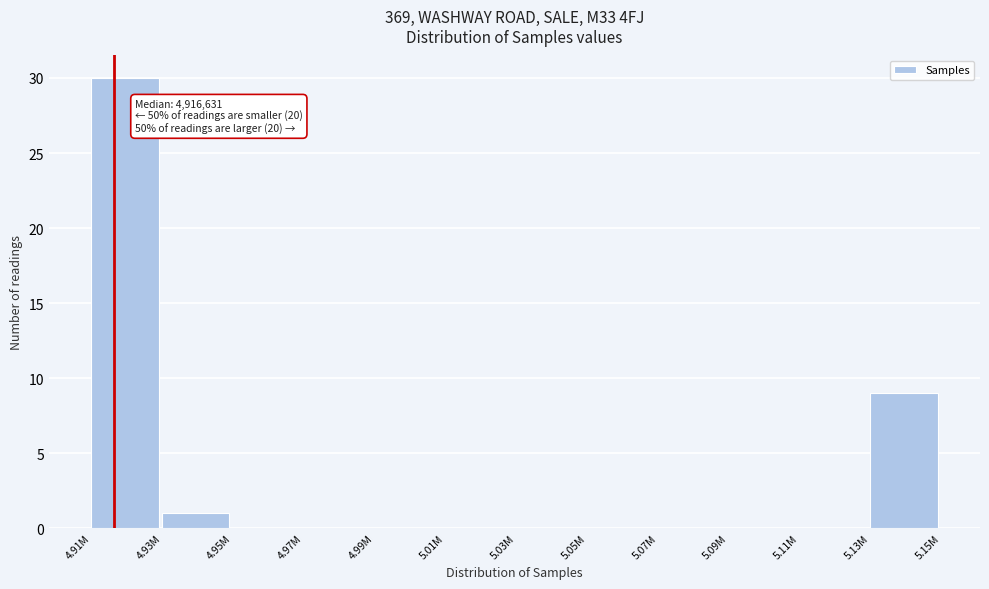

Reading left to right, list all the values displayed in this chart.

4.91M=30	4.93M=1	4.95M=0	4.97M=0	4.99M=0	5.01M=0	5.03M=0	5.05M=0	5.07M=0	5.09M=0	5.11M=0	5.13M=9